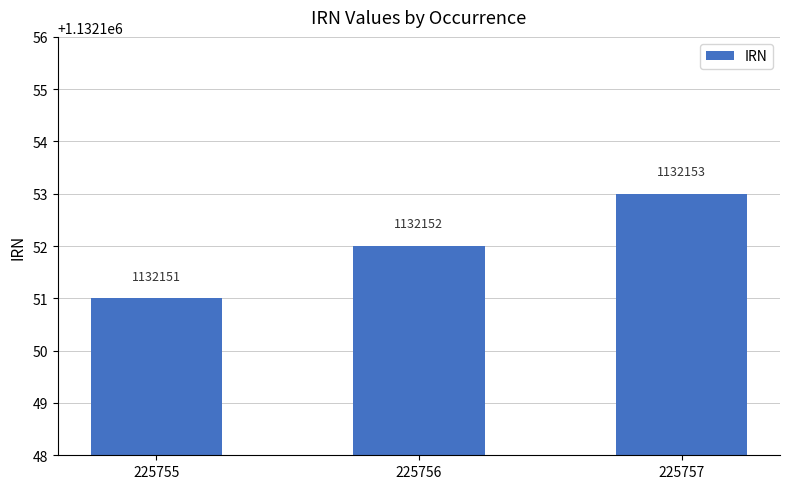

What is the smallest value displayed?

1132151